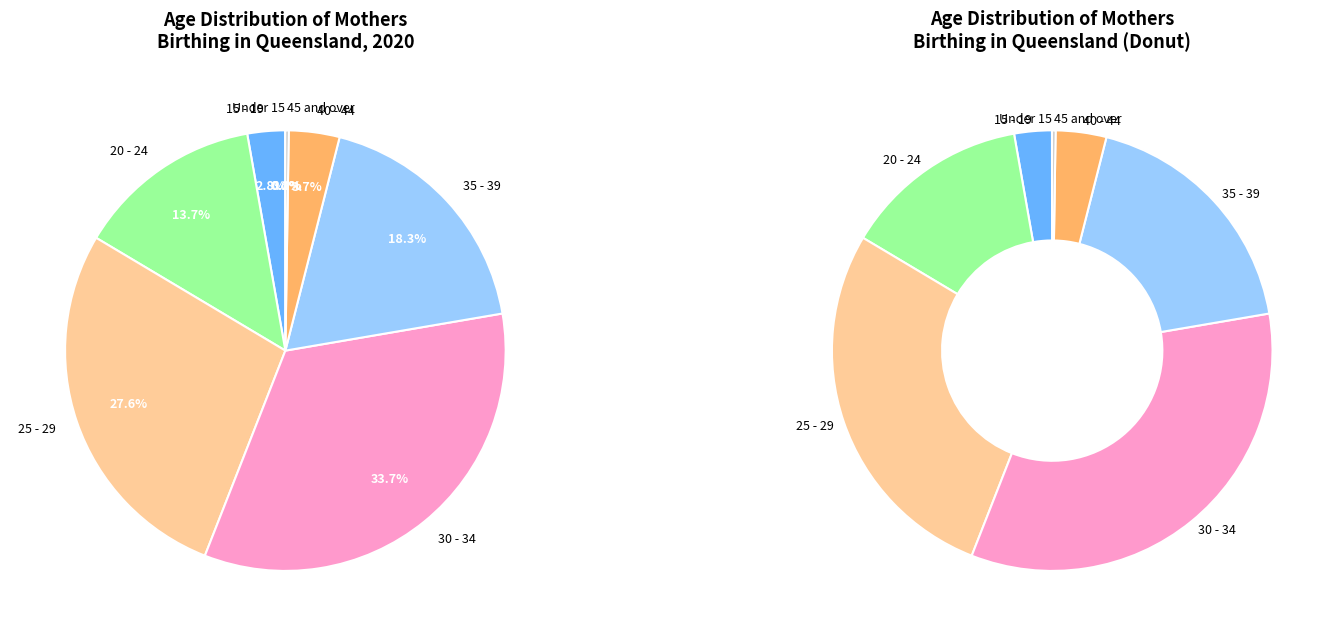

Does any single category account for the majority?

No